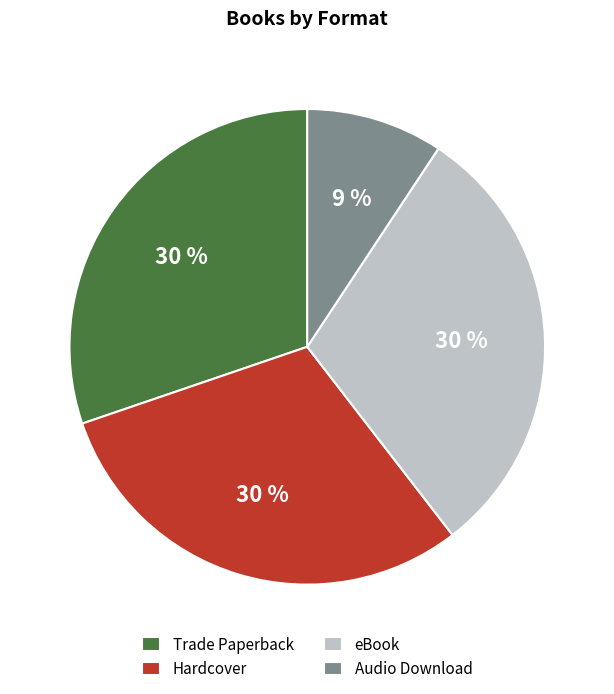

Is the sum of Hardcover and eBook greater than half?

Yes